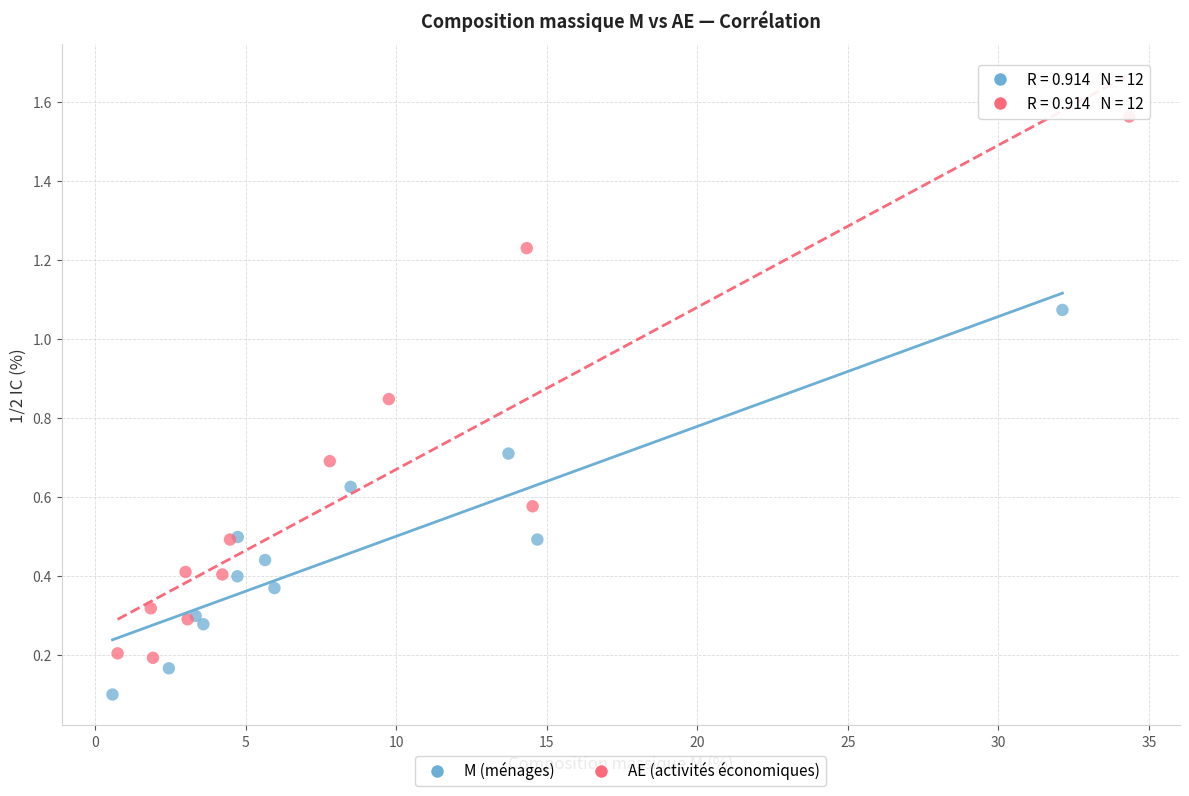

Which series has the widest spread of Y values?

AE (activités économiques)